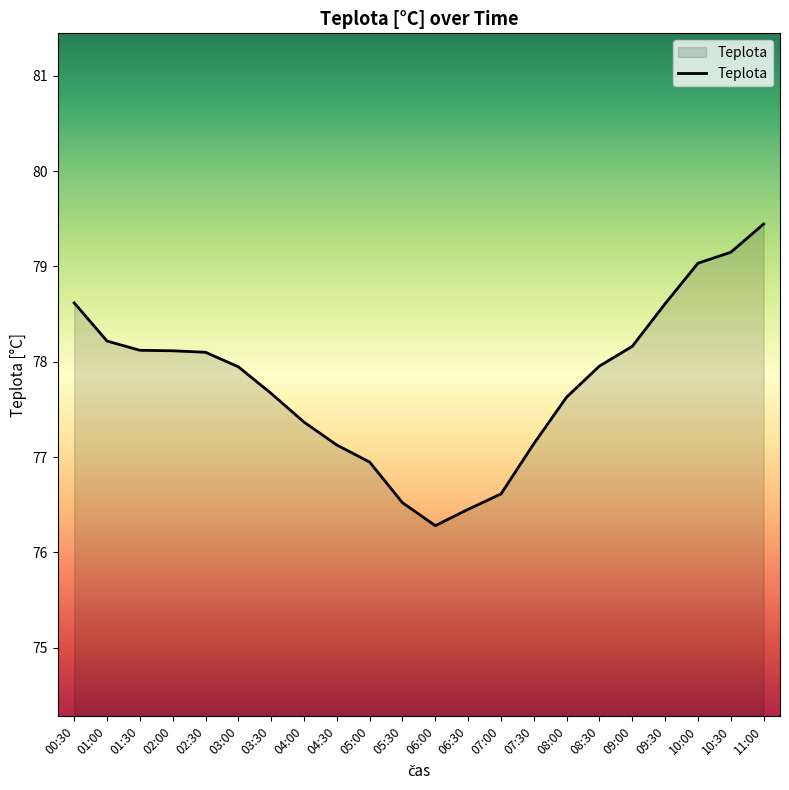

True or false: the data shows 77.4 at 04:00.

True